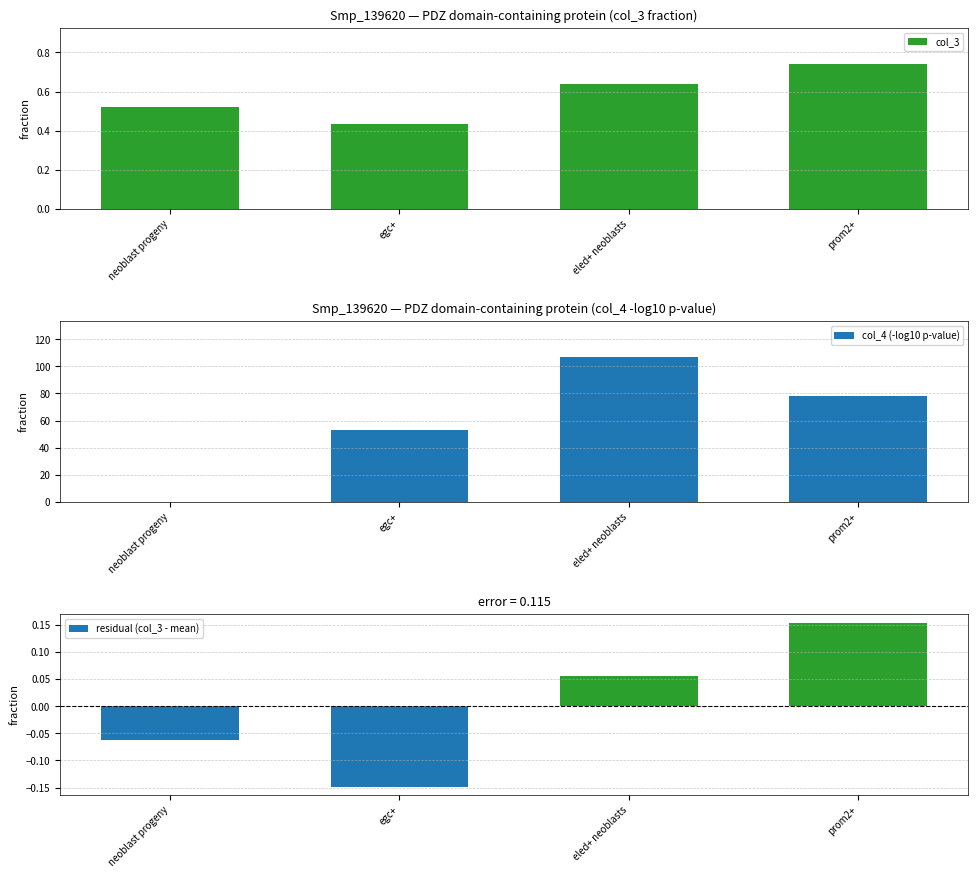

What is the difference between the maximum and minimum values in the col_3 series?

0.3